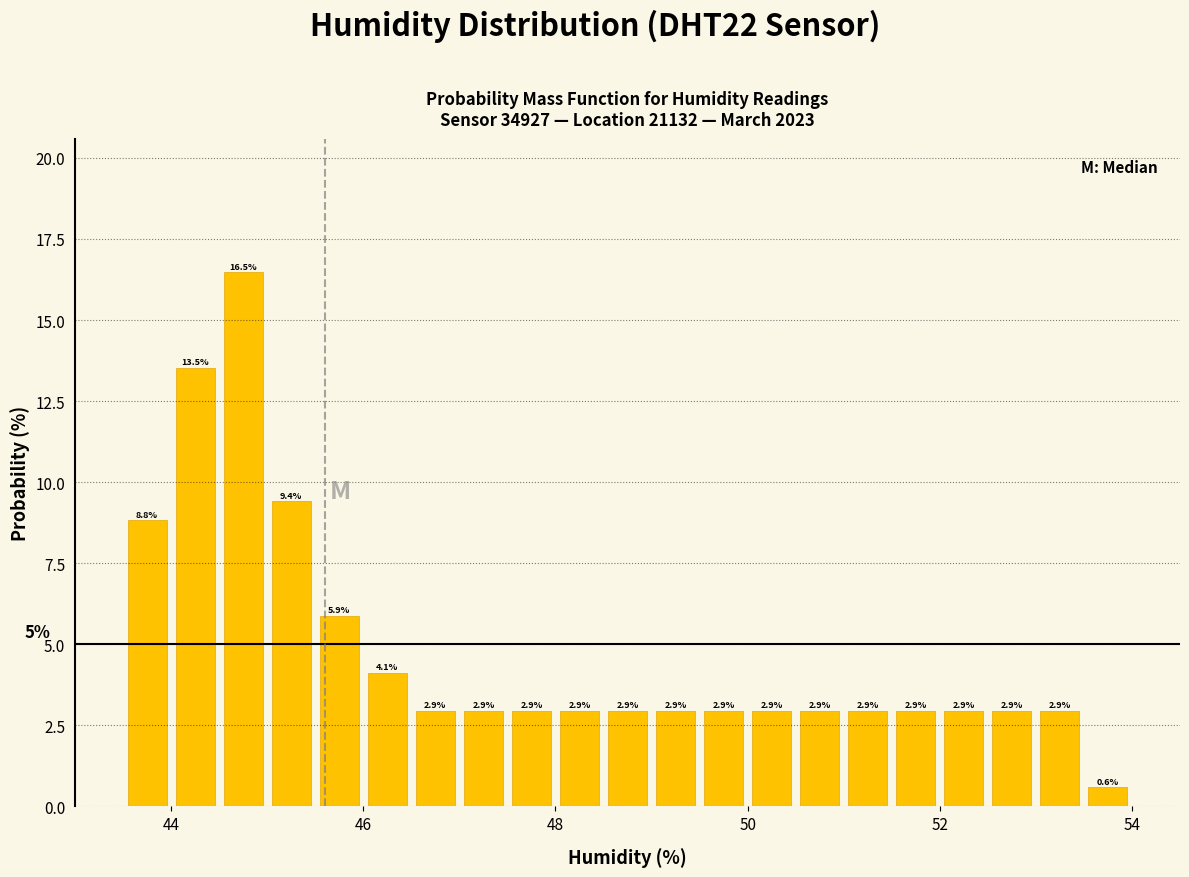

Around what value on the x-axis is the tallest bar? Give the approximate position of its centre, as read against the axis.

44.8